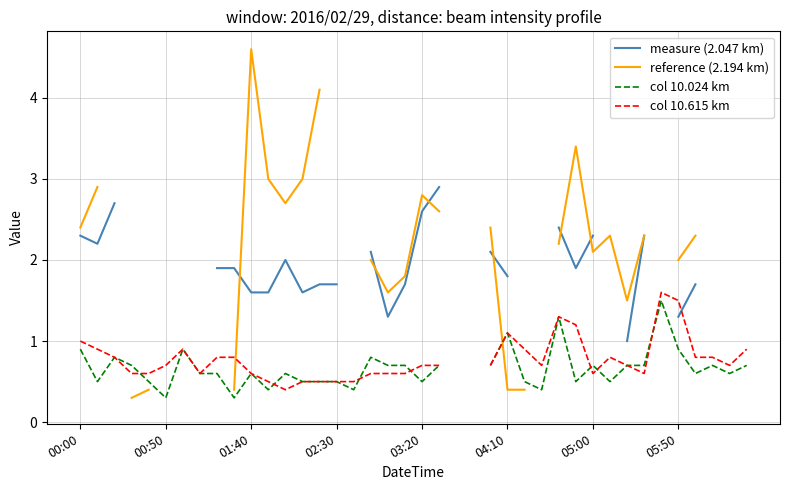

What is the value of the measure (2.047 km) point at the 20th from the left?

1.7